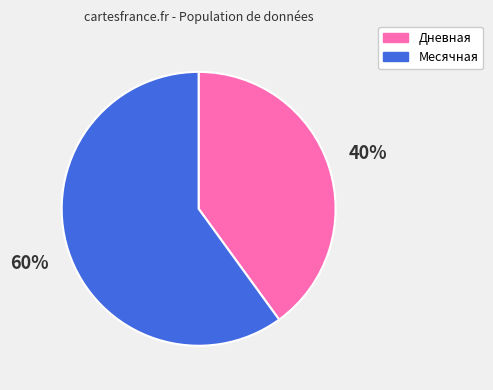

To the nearest percent, what is the combined percentage of Дневная and Месячная?

100%